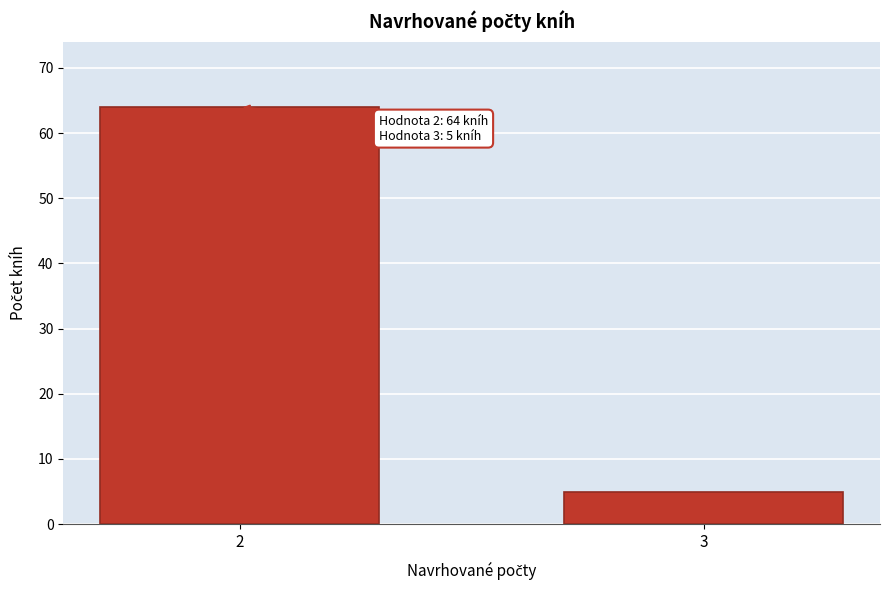

Reading left to right, what are all the values shown in this chart?

2=64	3=5